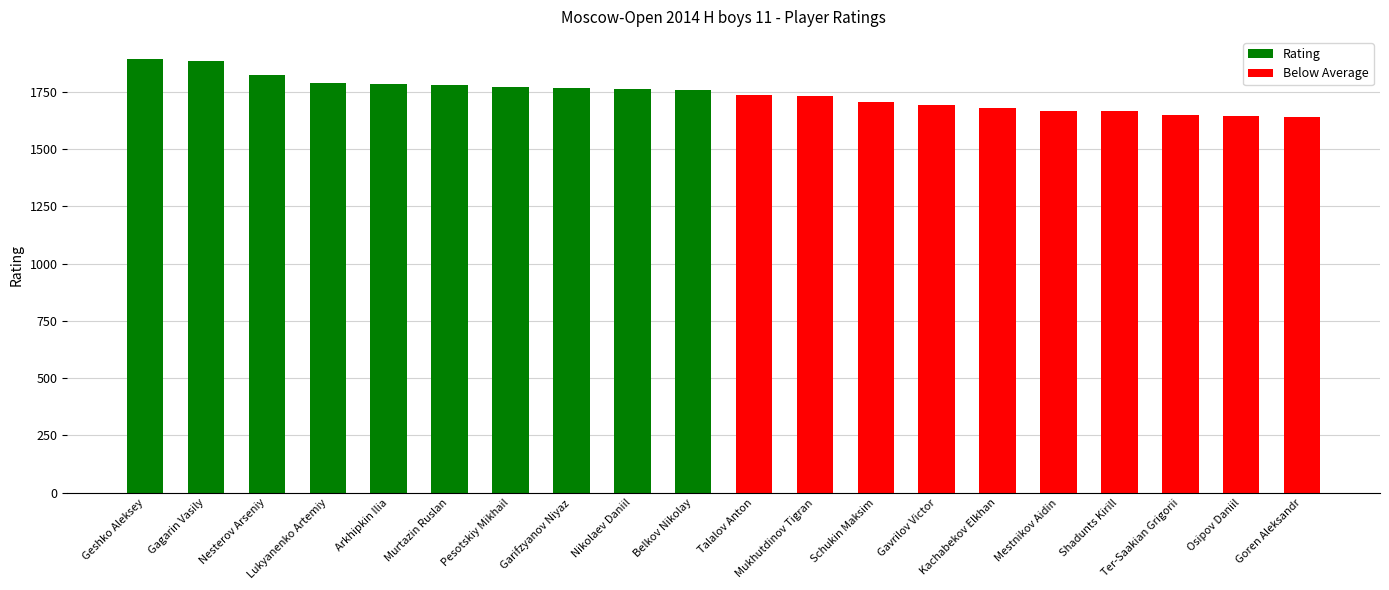

What is the minimum value shown in the chart?

1641